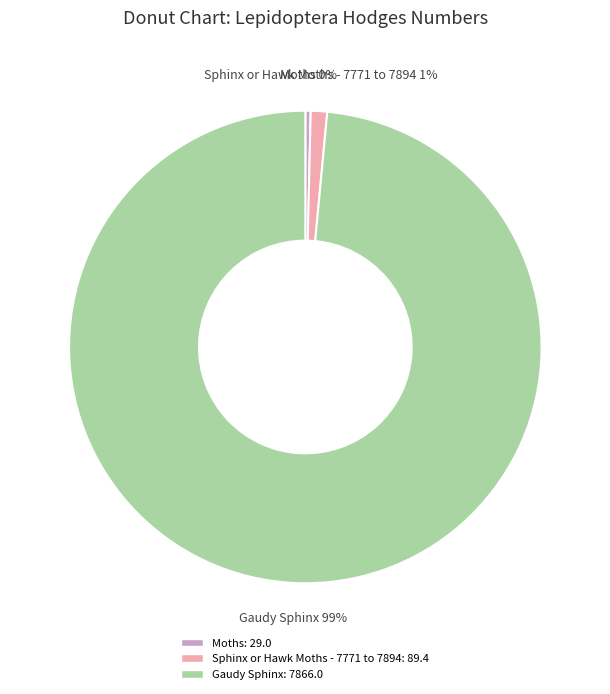

Approximately how many times larger is the value at Sphinx or Hawk Moths - 7771 to 7894 compared to Moths?

3.1